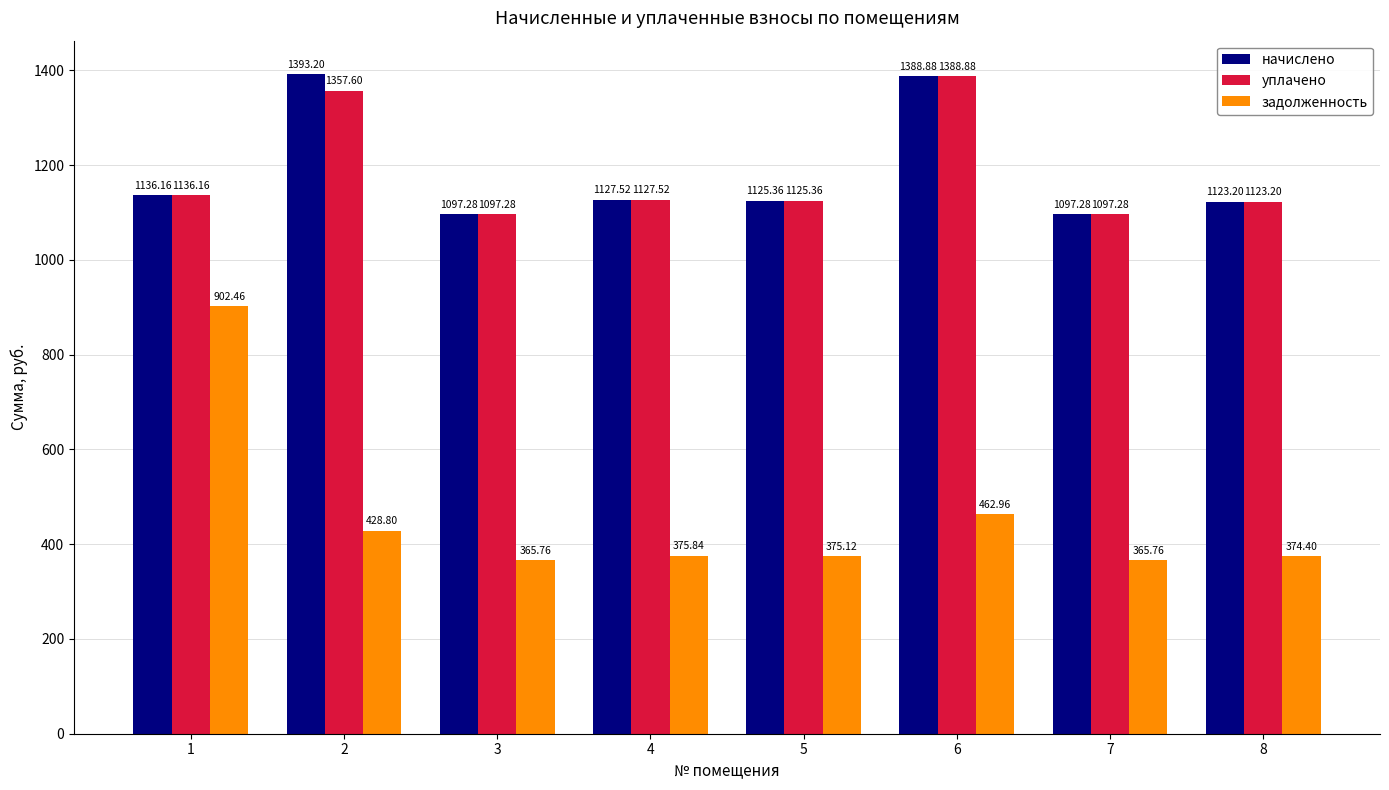

What is the sum of all задолженность values?

3651.1